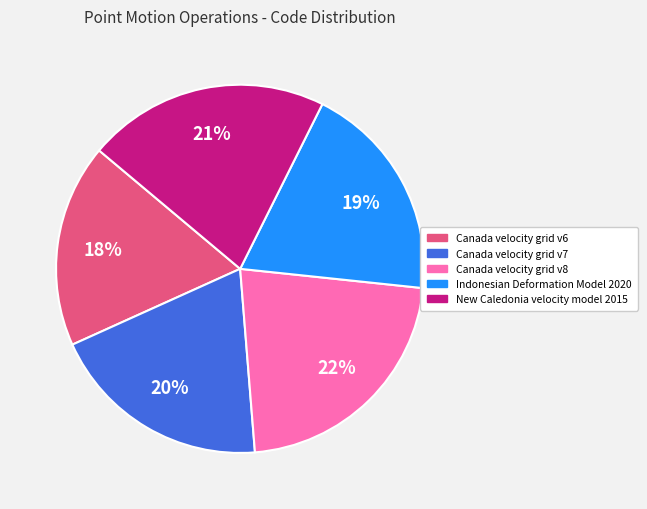

What is the smallest slice in the pie chart?

Canada velocity grid v6